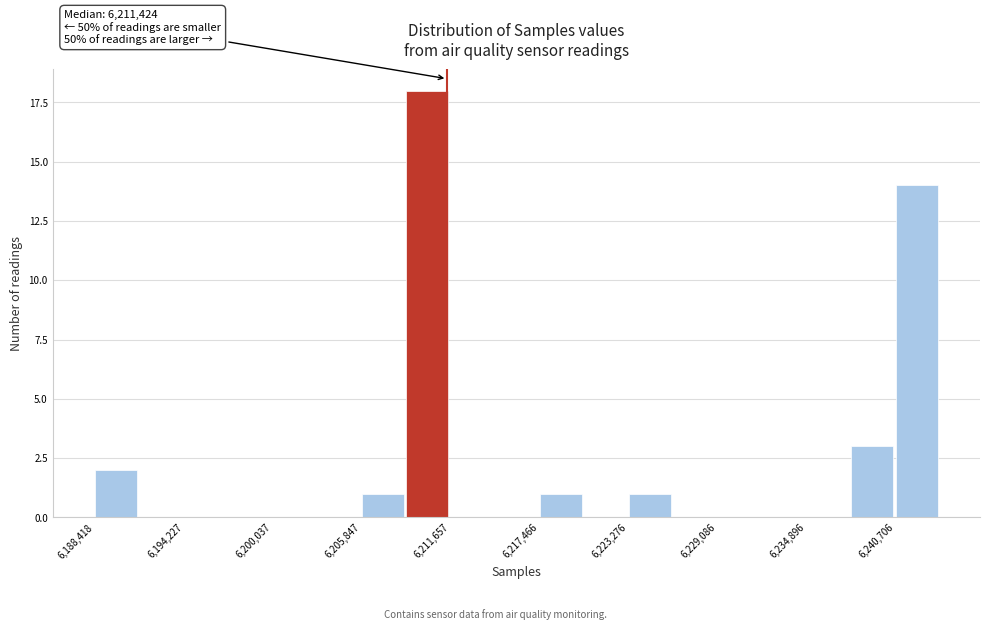

Read against the x-axis, roughly where is the centre of the tallest bar?

6210000